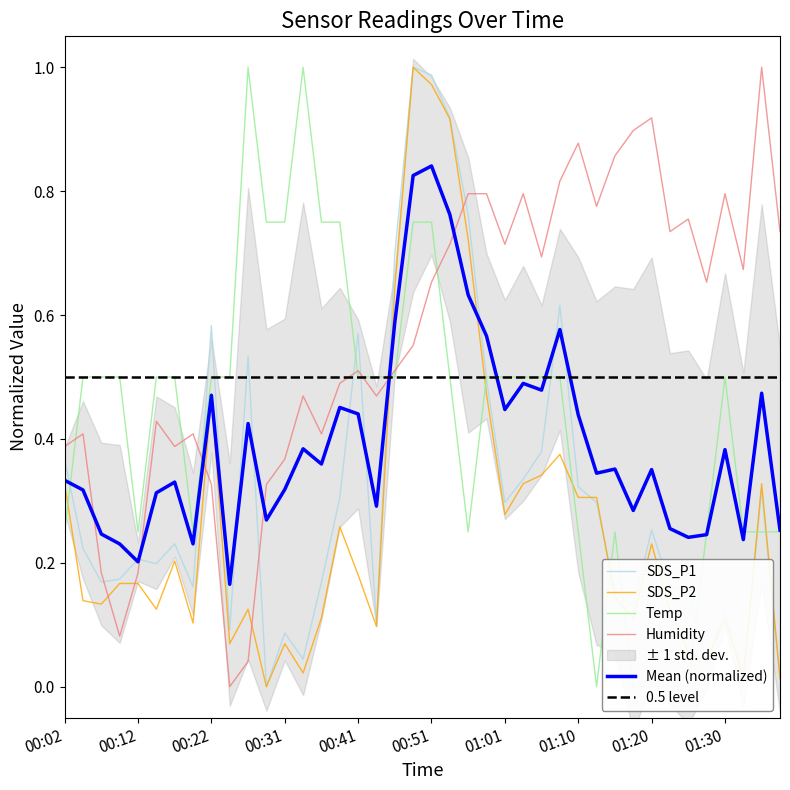

Which series has the widest spread of values?

SDS_P1